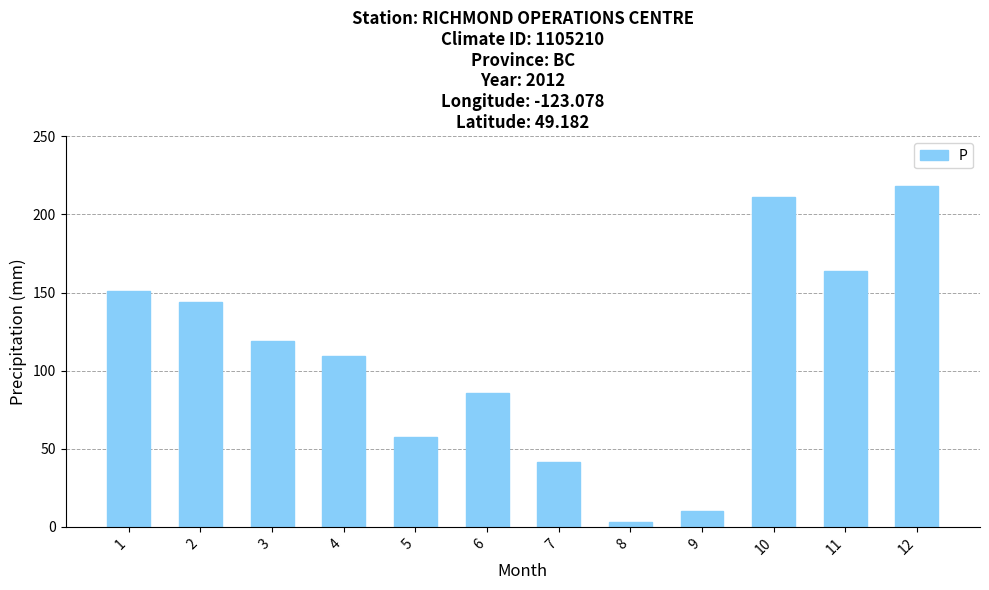

List the labels in order of value, smallest first.

8, 9, 7, 5, 6, 4, 3, 2, 1, 11, 10, 12